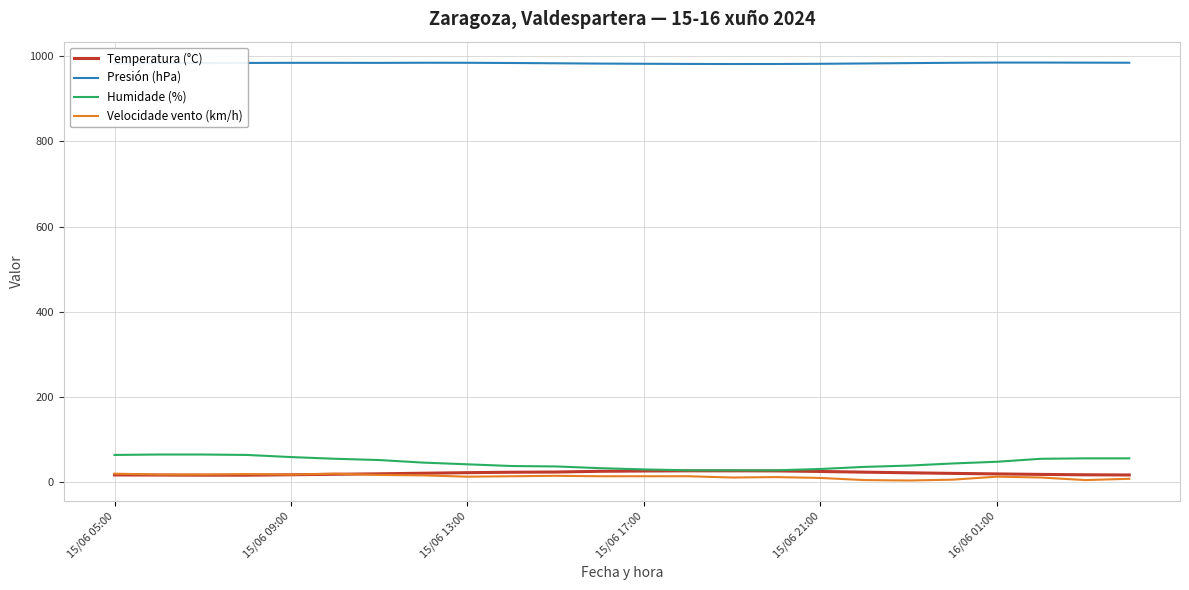

True or false: Presión (hPa) and Temperatura (°C) intersect in this chart.

False